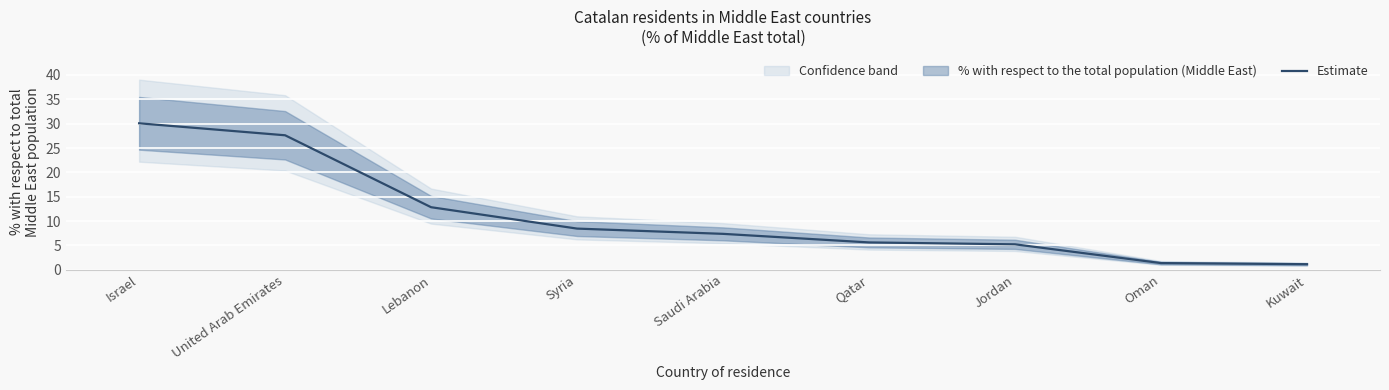

What is the label of the 7th point from the left?

Jordan